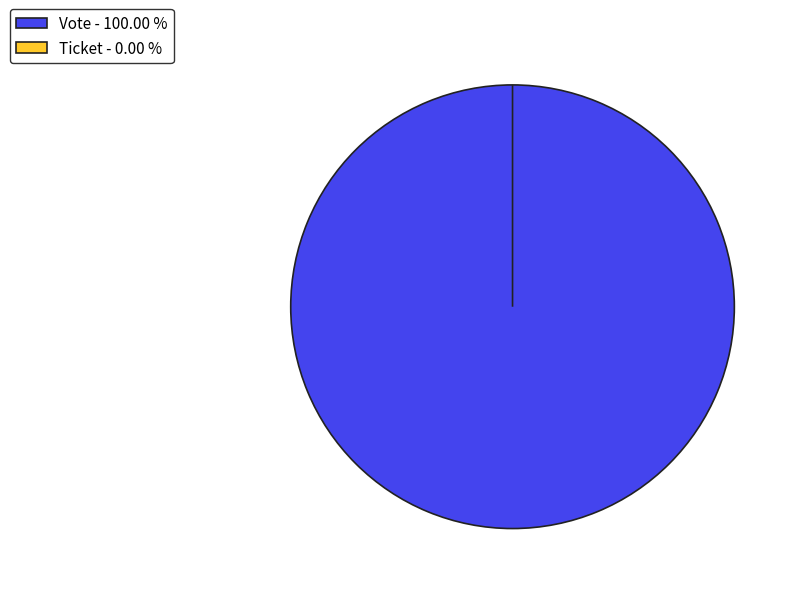

What is the change in value from Vote to Ticket?

-1